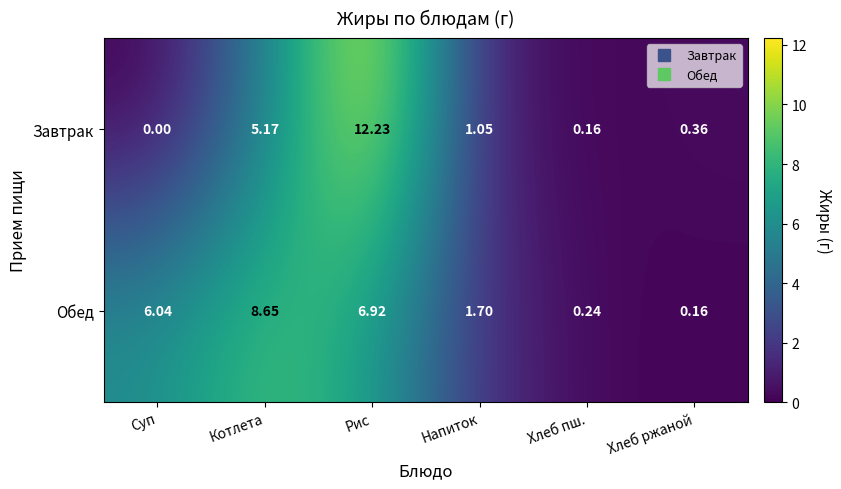

Which series changed the most between Котлета and Хлеб ржаной?

Обед